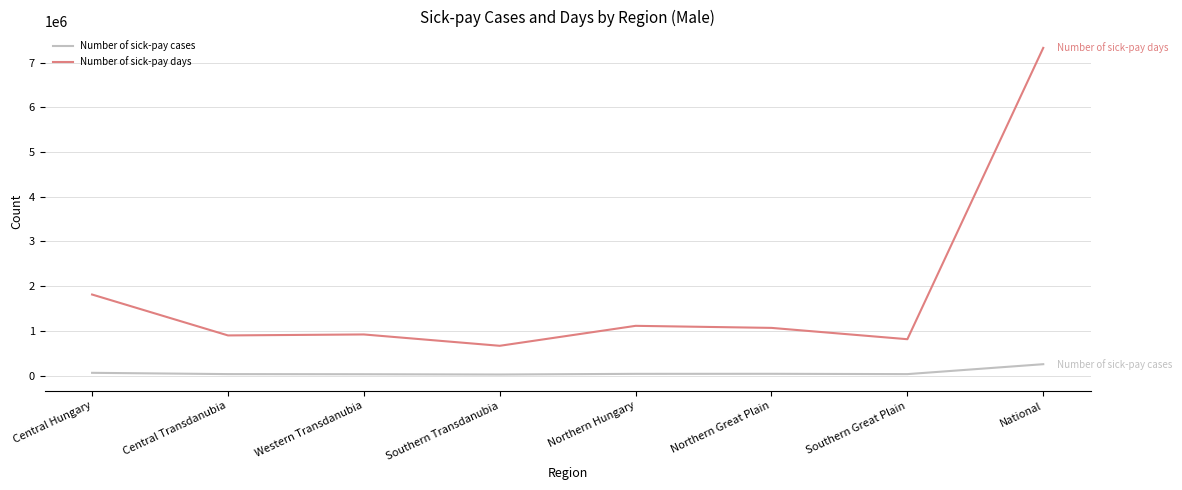

What position from the left is National?

8